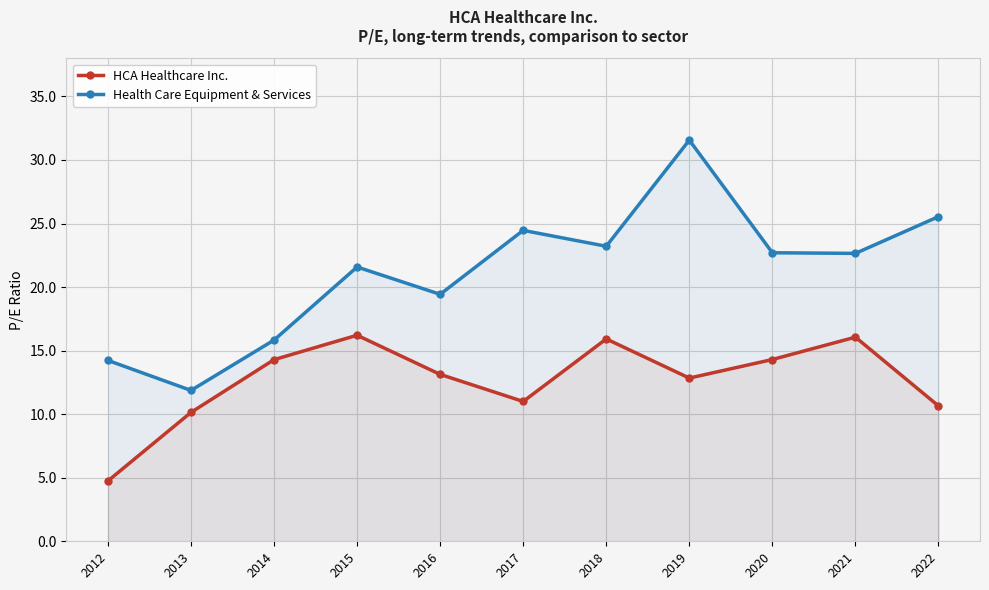

Is the value of Health Care Equipment & Services at 2013 greater than the value of HCA Healthcare Inc. at 2017?

Yes